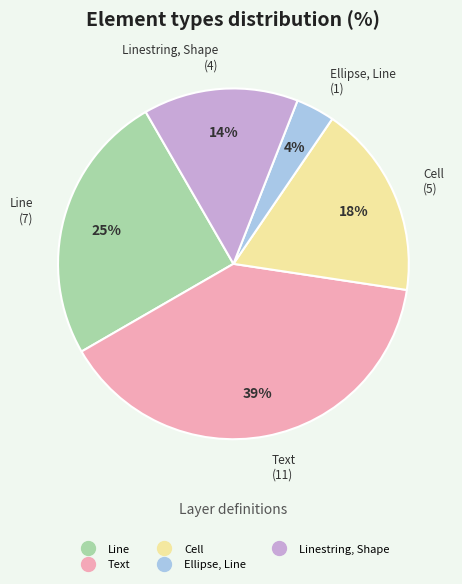

How many slices are in this pie chart?

5